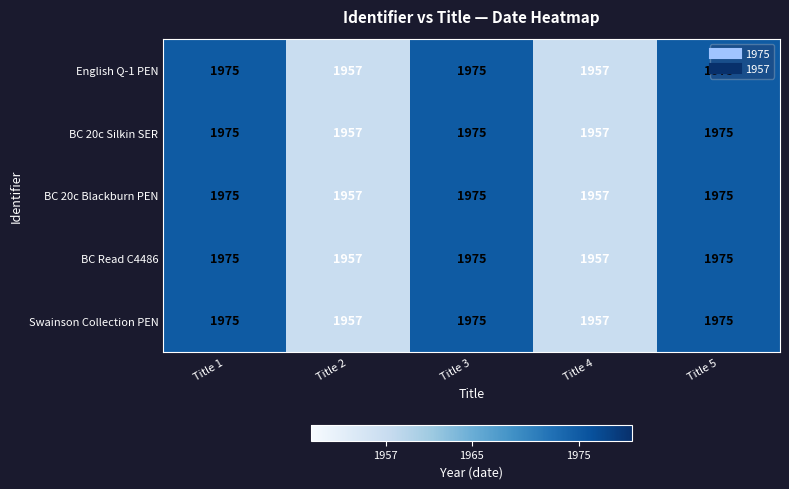

The Swainson Collection PEN series shows 1957 at Title 2. True or false?

True